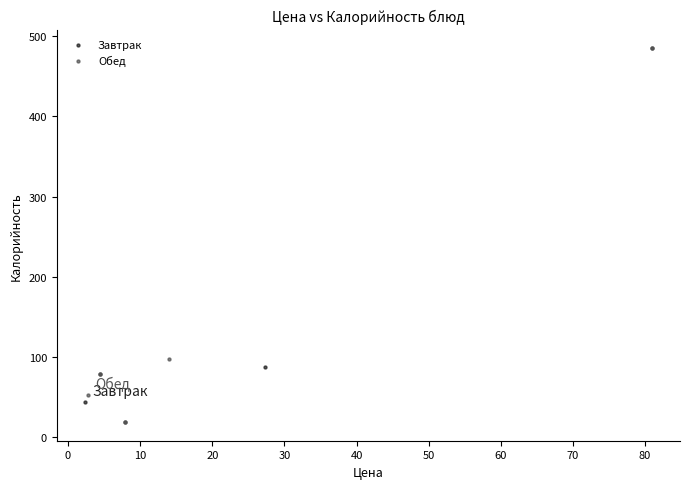

What are all the series names shown in the legend?

Завтрак, Обед